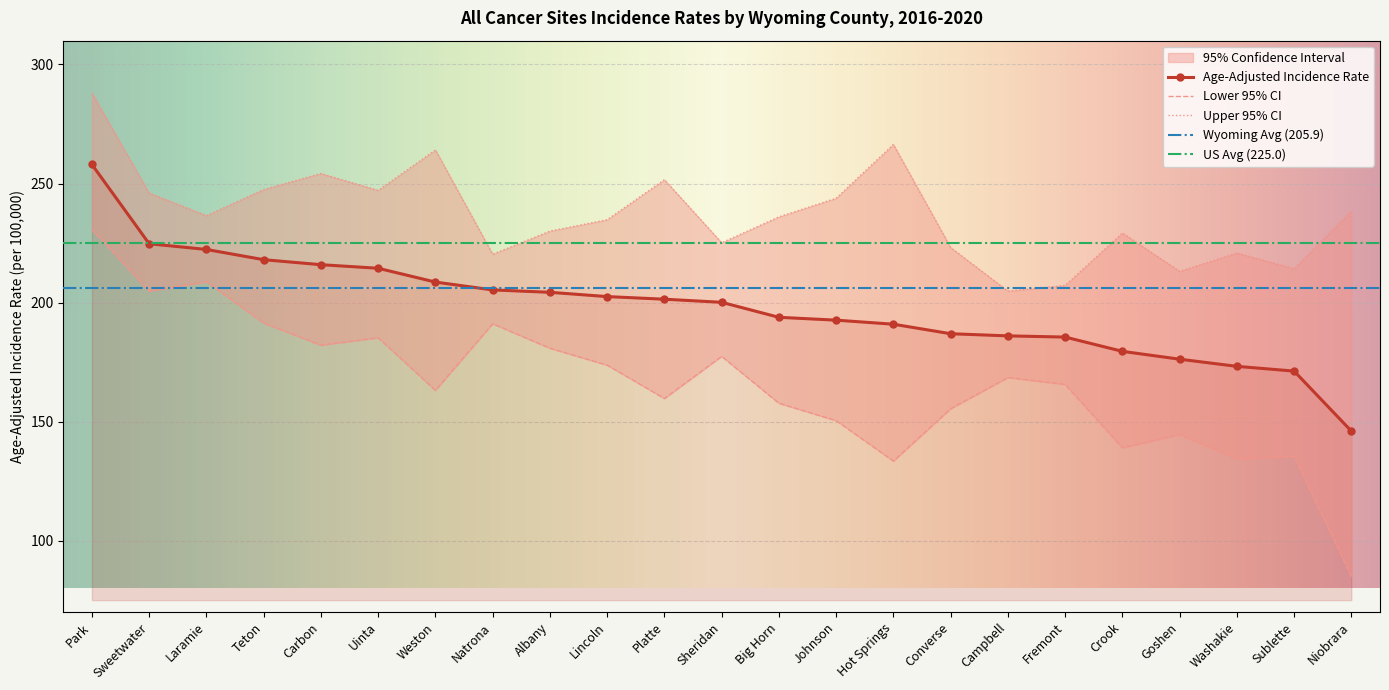

True or false: Upper 95% CI has more than 0 interior local peaks.

True